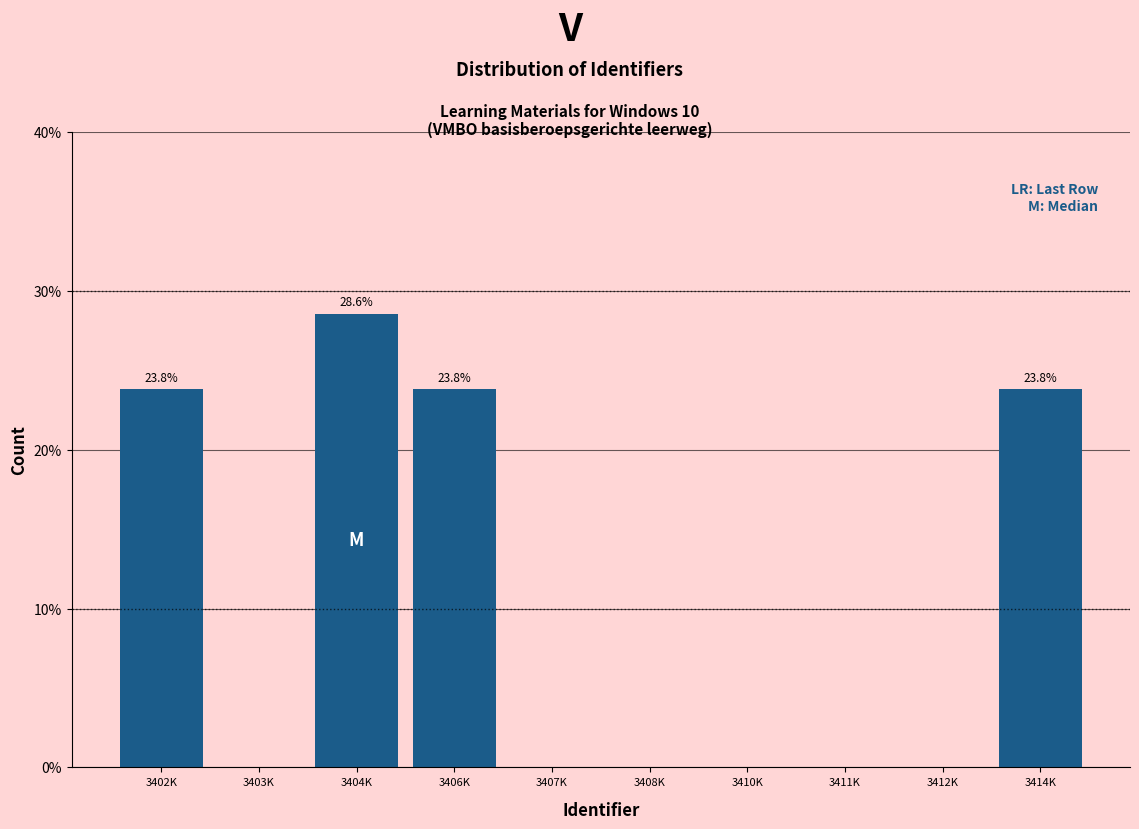

Reading right to left, transcribe all the data shown in this chart.

3414K=23.8	3412K=0.0	3411K=0.0	3410K=0.0	3408K=0.0	3407K=0.0	3406K=23.8	3404K=28.6	3403K=0.0	3402K=23.8